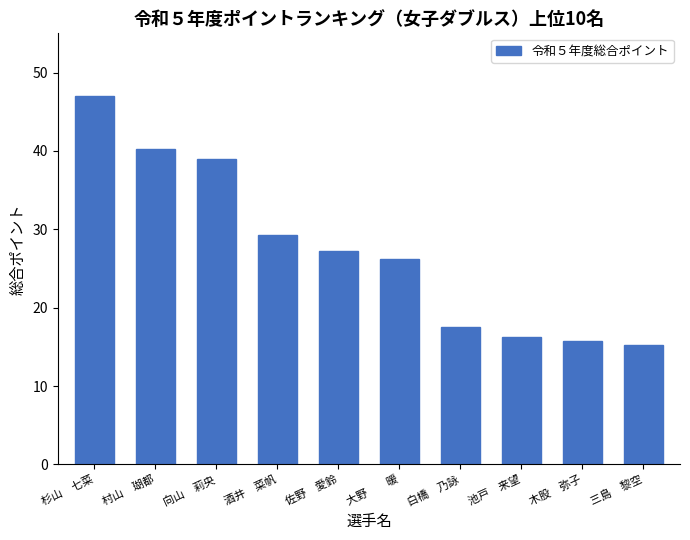

Is it true that the value at 大野　　暖 is 26.2?

True